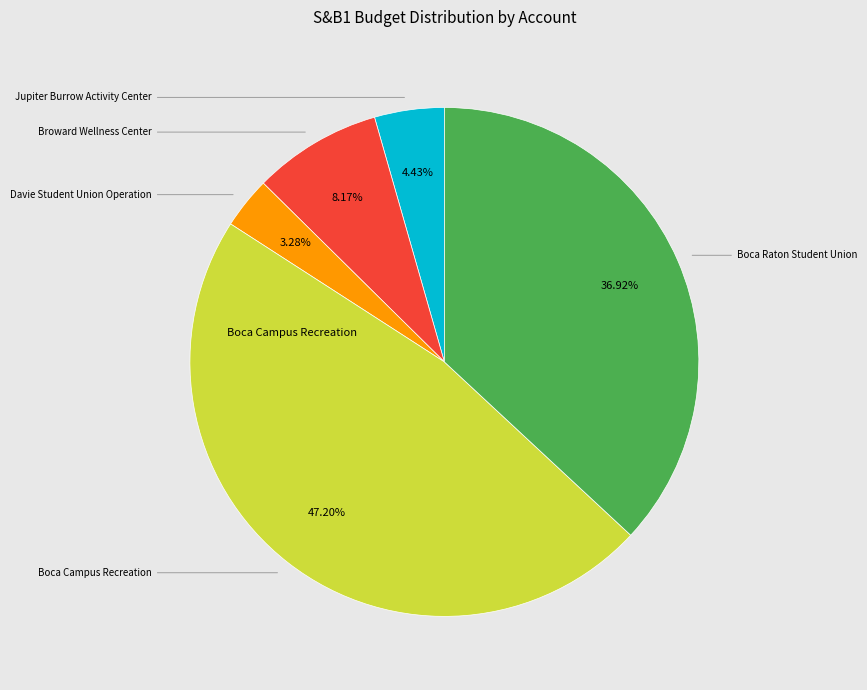

Count the number of slices in the pie.

5